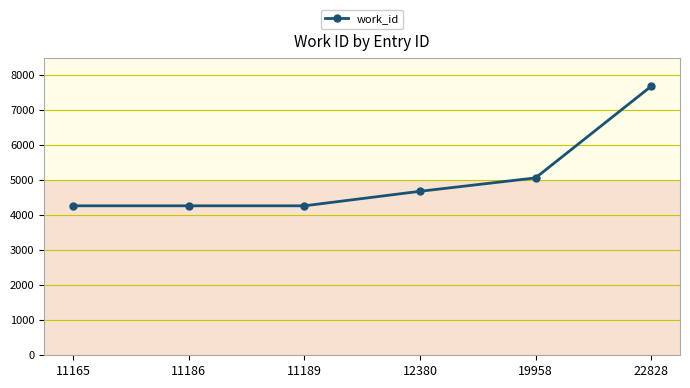

What is the difference between the second highest and second lowest values?

798